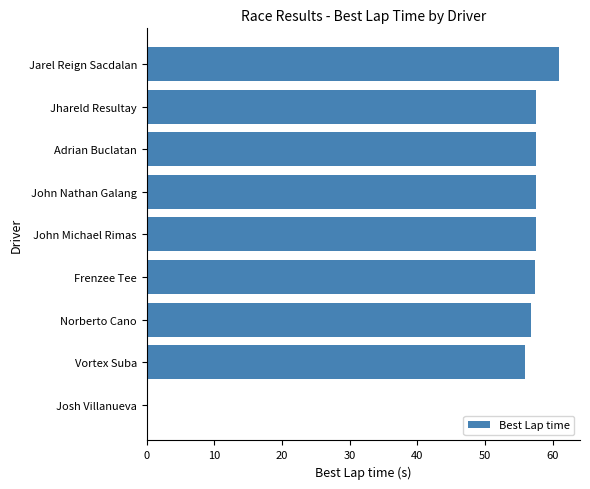

What is the change in value from John Michael Rimas to Jarel Reign Sacdalan?

+3.5